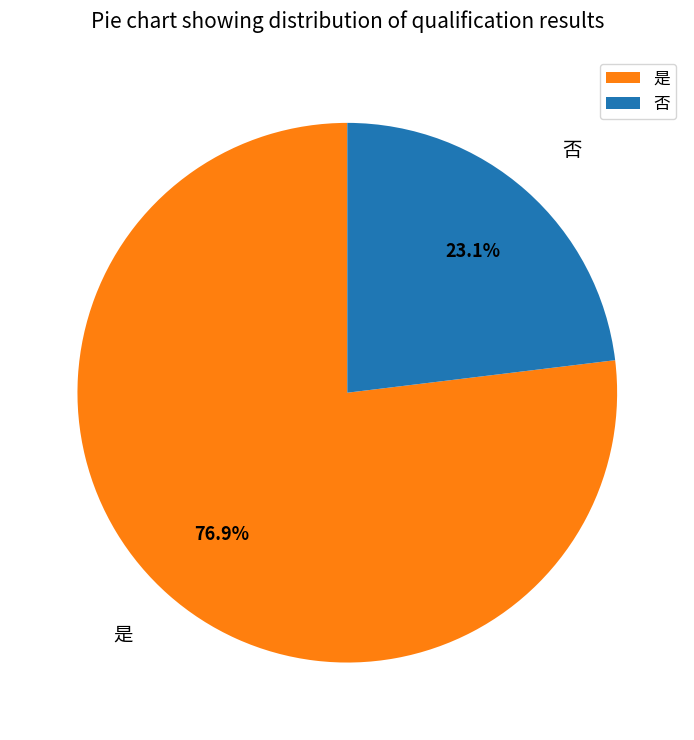

Does 否 account for over 50% of the chart?

No